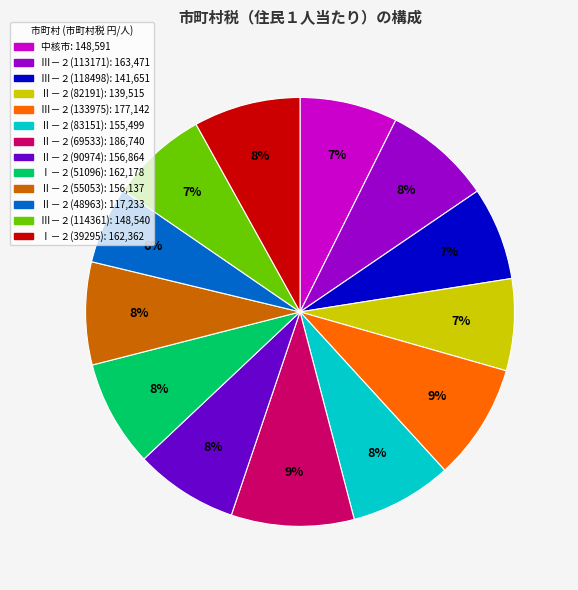

To the nearest percent, what portion does Ⅱ－２(90974) represent?

8%